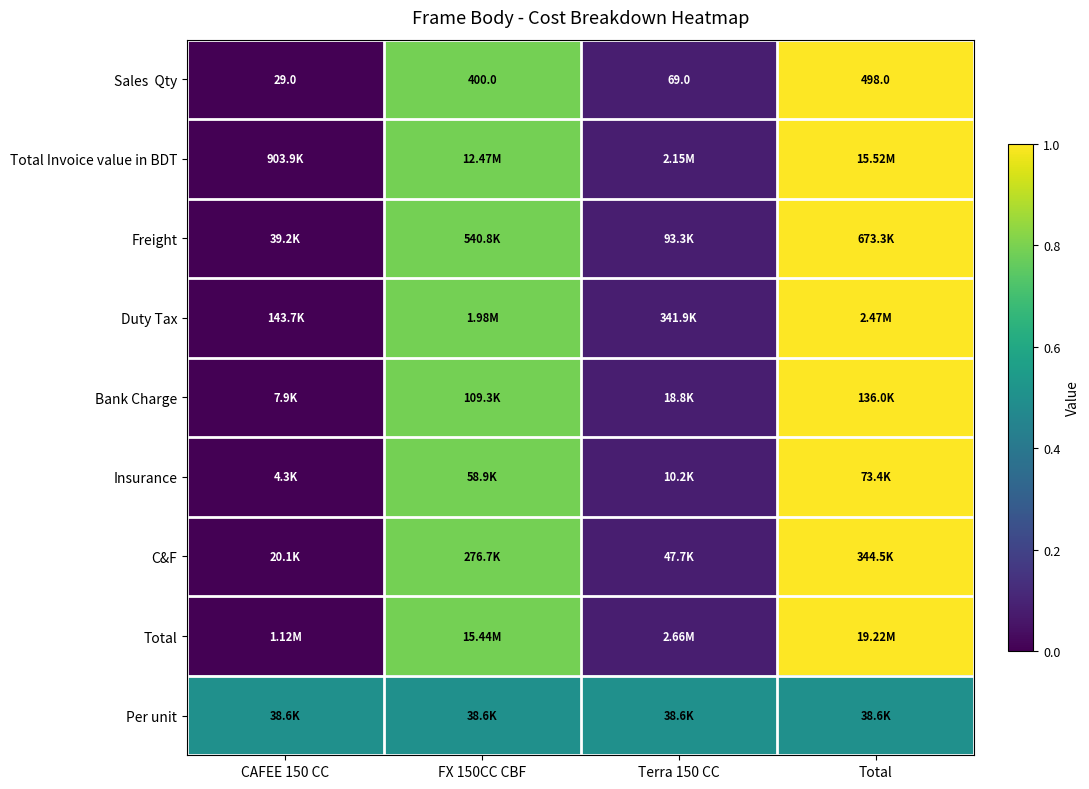

Rank the categories by Total value from highest to lowest.

Total, FX 150CC CBF, Terra 150 CC, CAFEE 150 CC